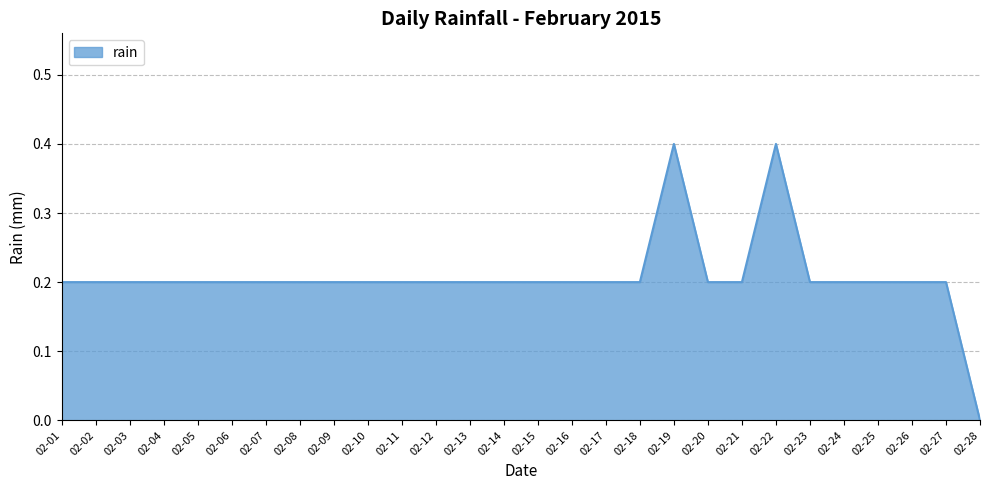

What is the maximum value shown in the chart?

0.4